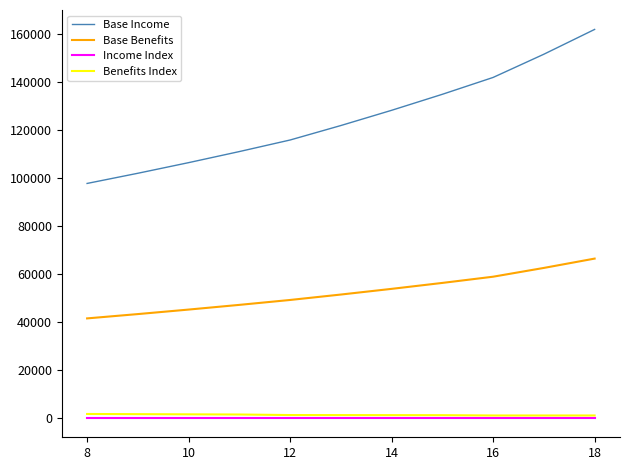

What is the maximum value shown in the chart?

162061.7